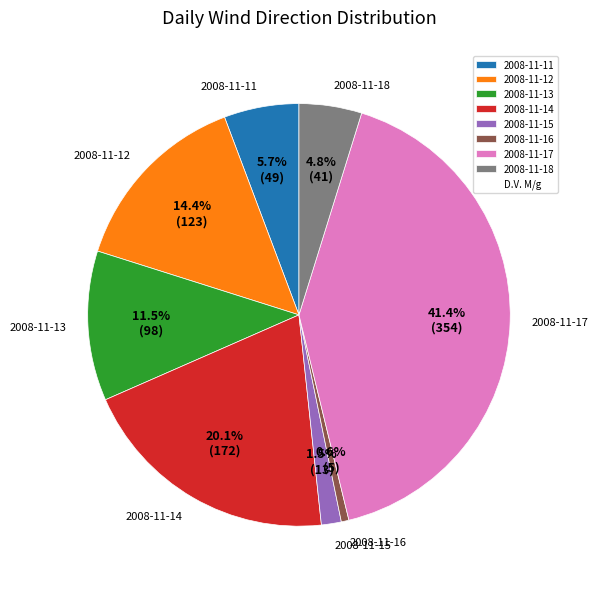

How much of the chart is everything except 2008-11-17?

58.6%